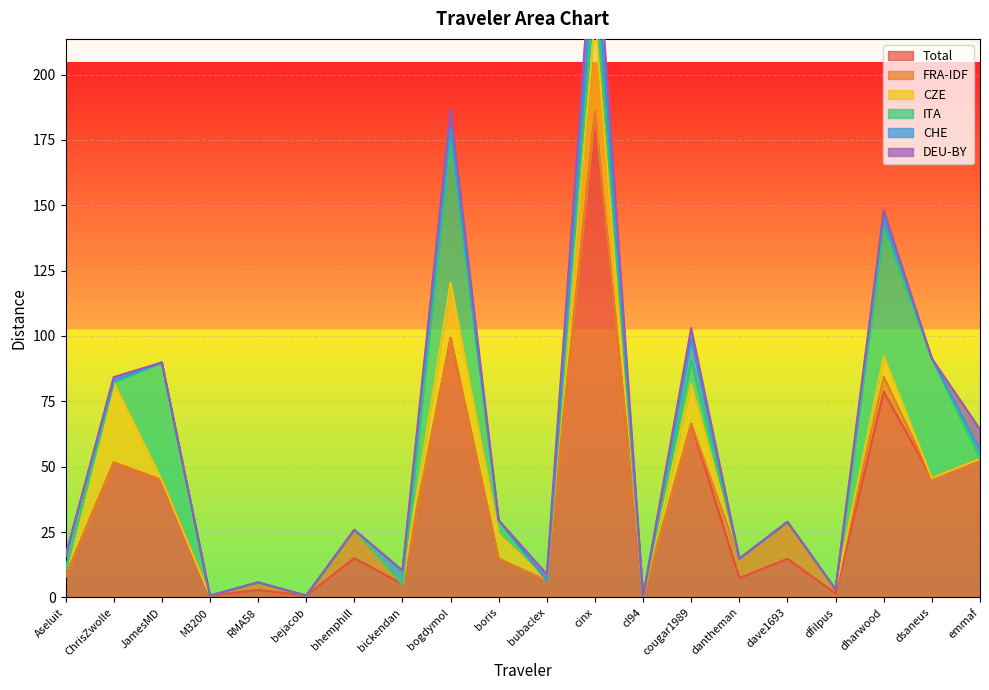

True or false: ITA has a value of 45.7 at dsaneus.

True